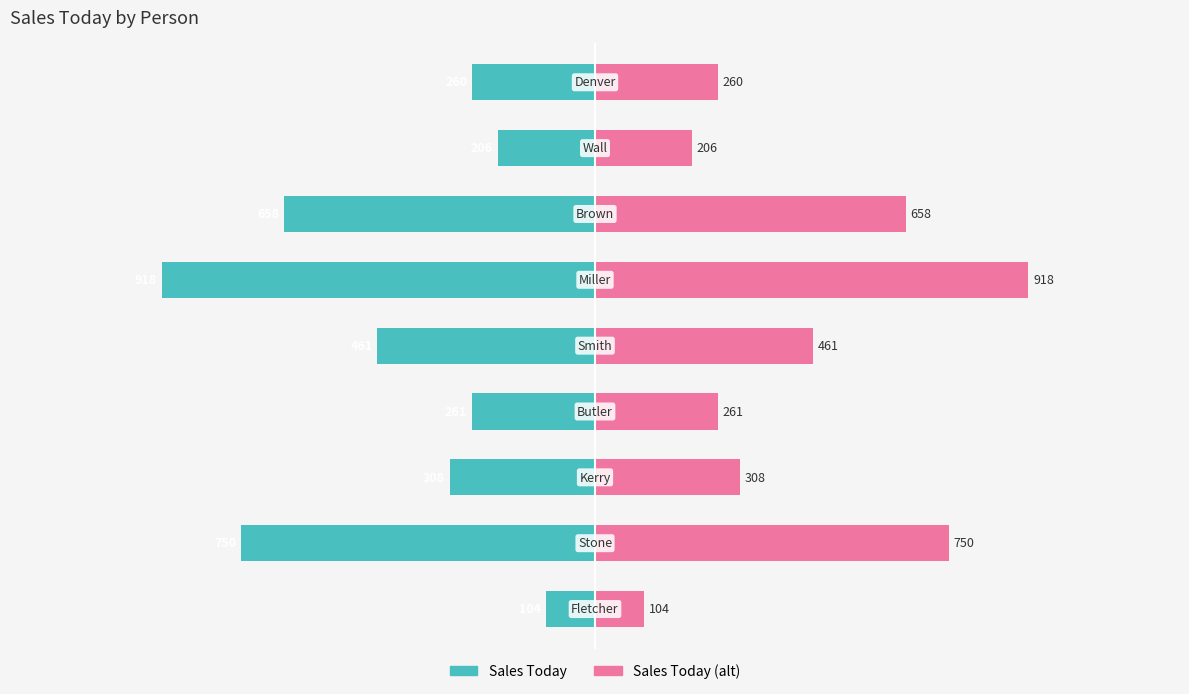

Reading left to right, what are all the values shown in this chart?

Sales Today: -104	-750	-308	-261	-461	-918	-658	-206	-260
Sales Today (alt): 104	750	308	261	461	918	658	206	260